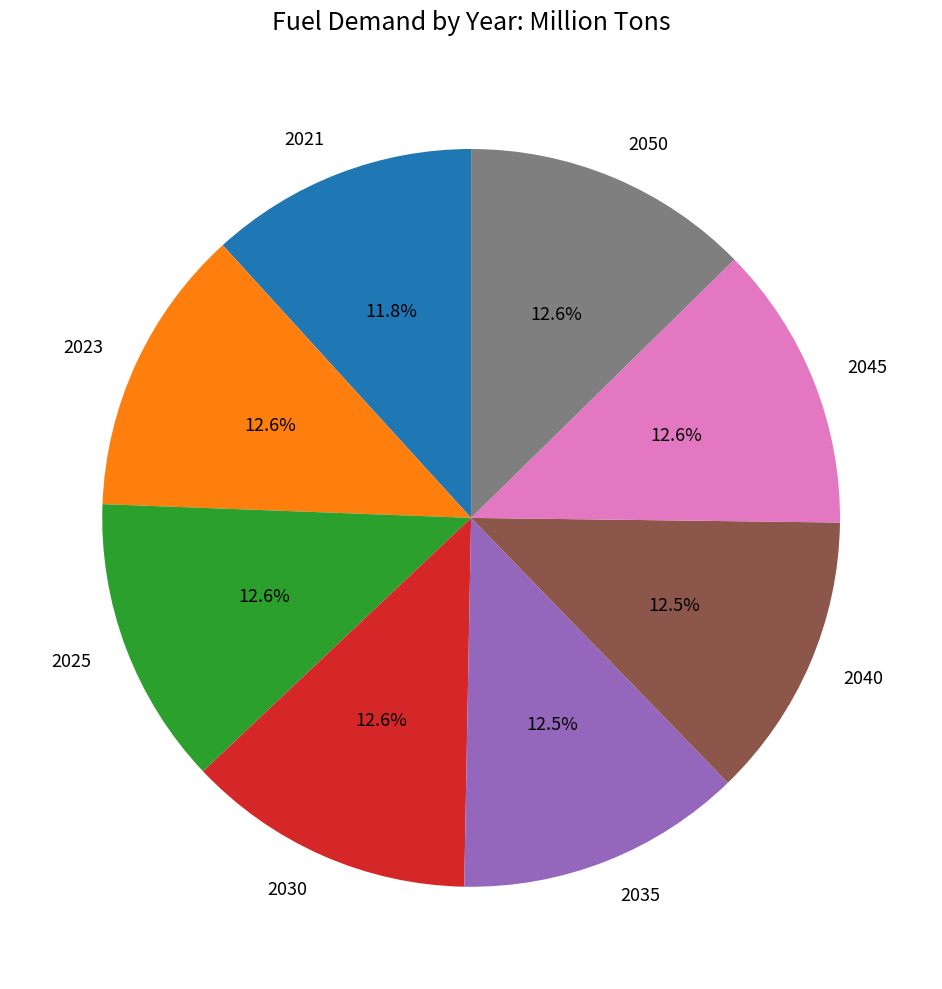

Is there a majority slice in this chart?

No